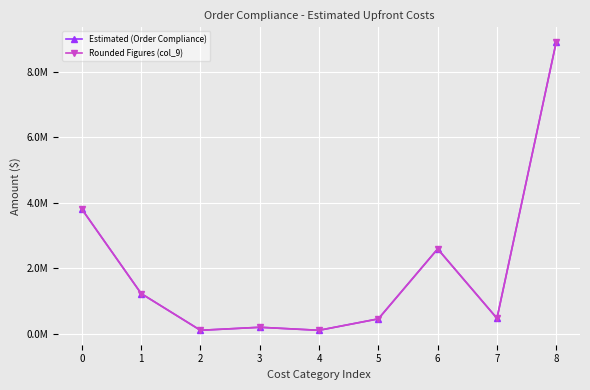

Does the chart have visible grid lines?

Yes